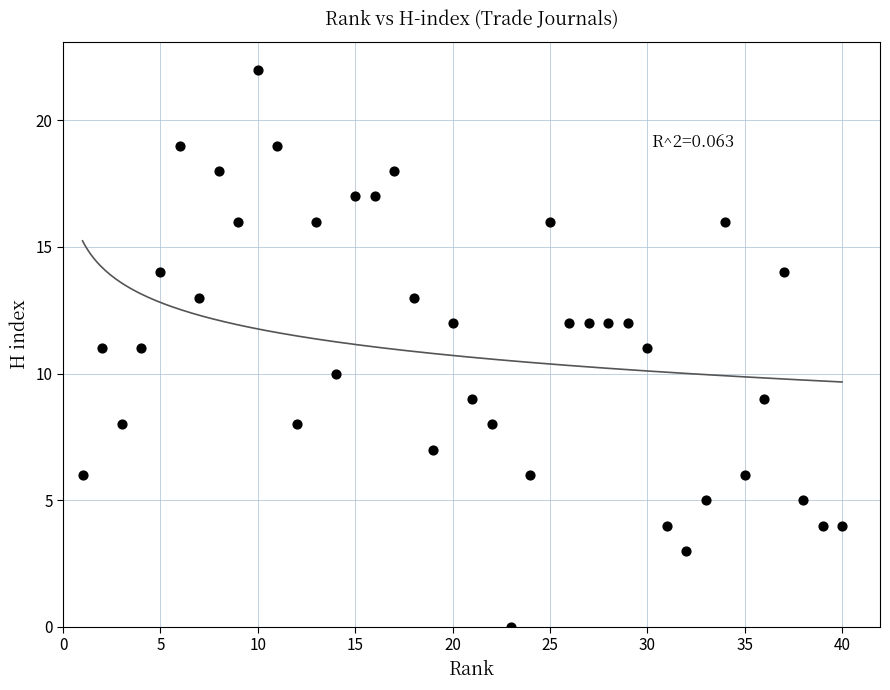

What is the range of Y values (max minus min)?

22